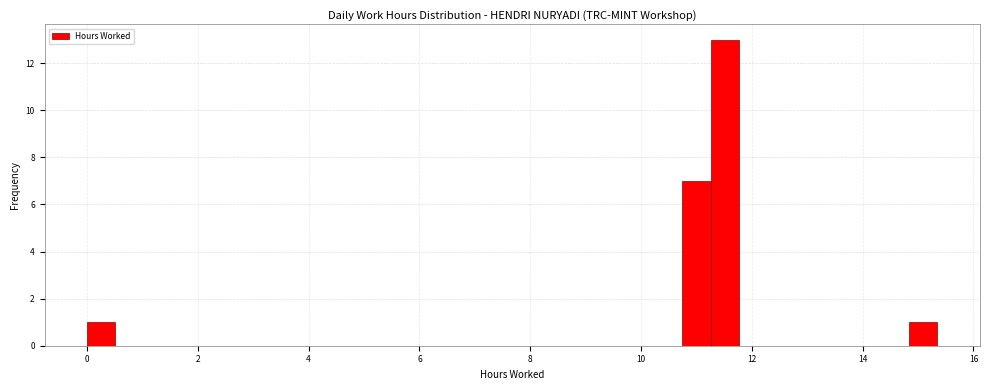

Around what value on the x-axis is the tallest bar? Give the approximate position of its centre, as read against the axis.

11.6